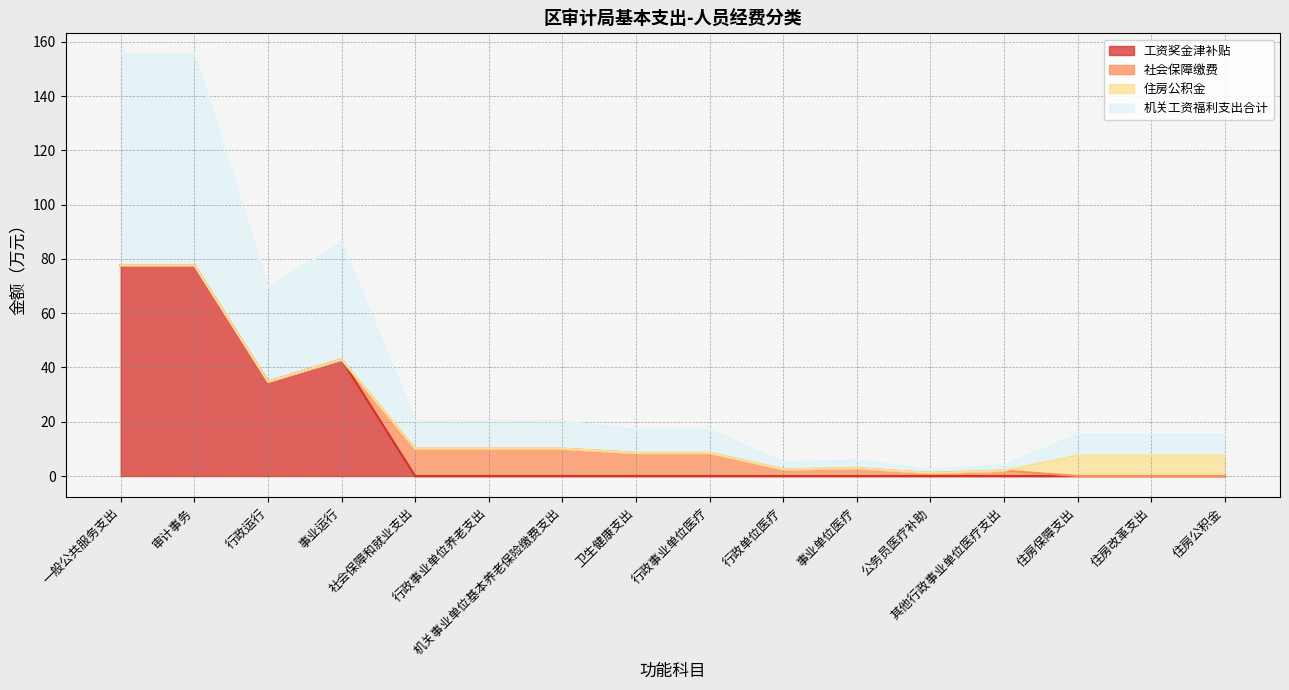

Is the value of 机关工资福利支出合计 at 事业运行 greater than the value of 工资奖金津补贴 at 住房改革支出?

Yes